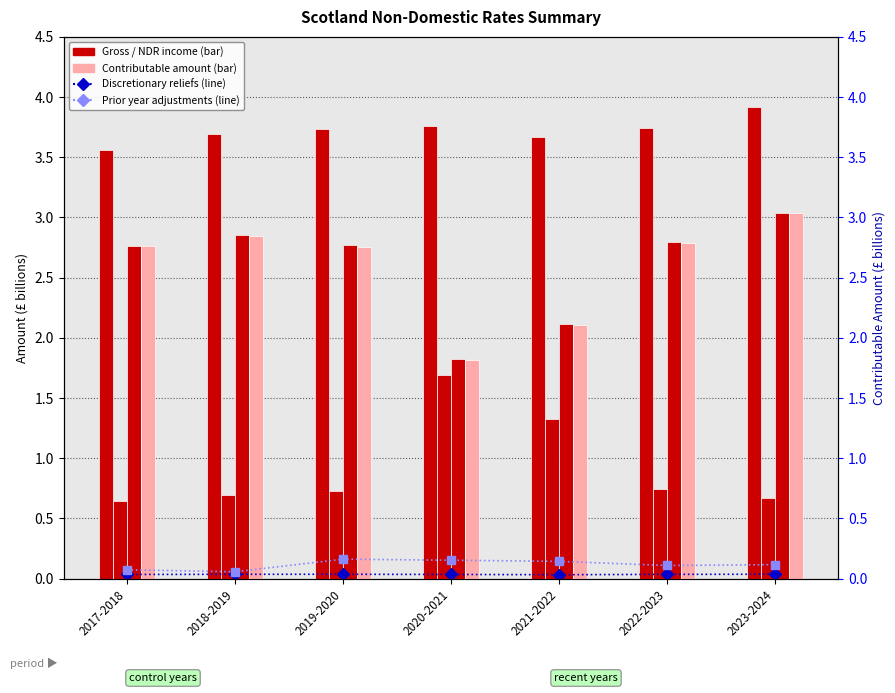

What is the value of the Contributable amount (£bn) bar at the 5th from the left?

2.1